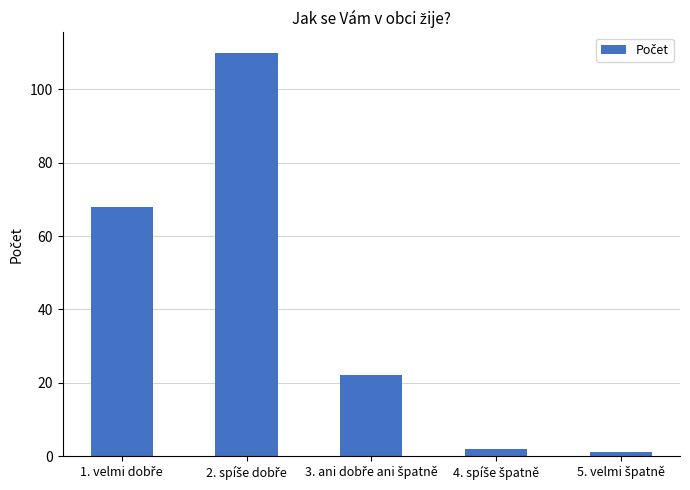

What is the maximum value shown in the chart?

110